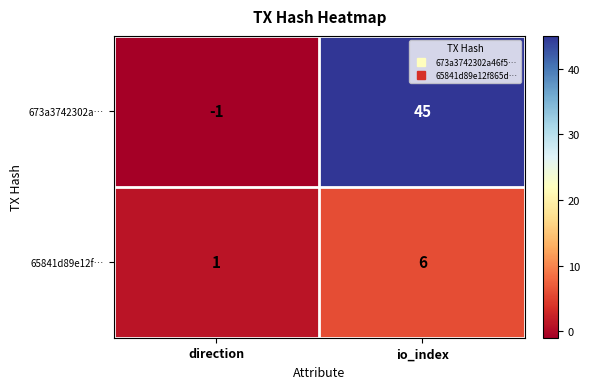

What is the difference between the 673a3742302a… values at direction and io_index?

46